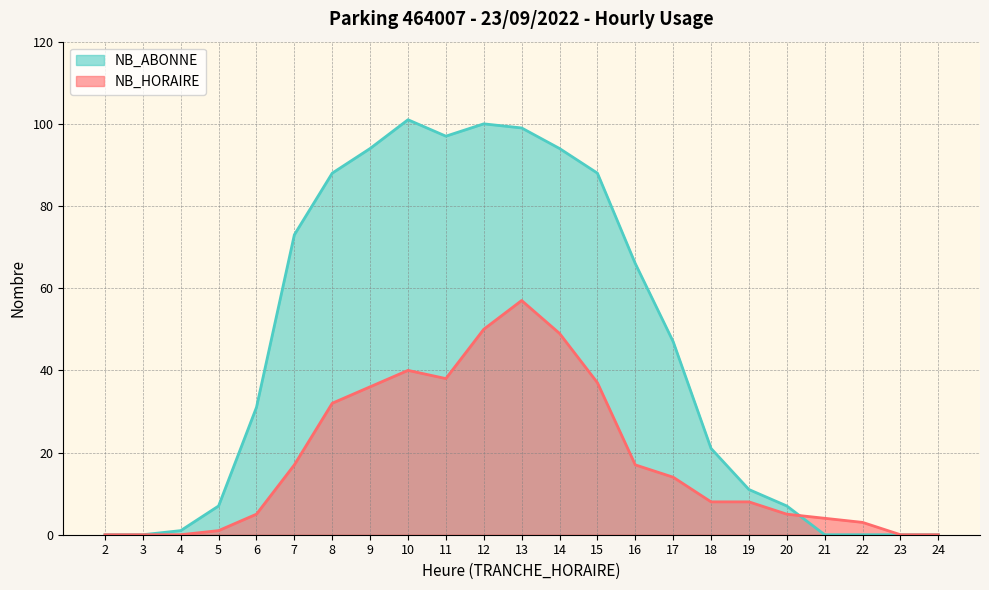

List the series in order of their peak value, lowest first.

NB_HORAIRE, NB_ABONNE